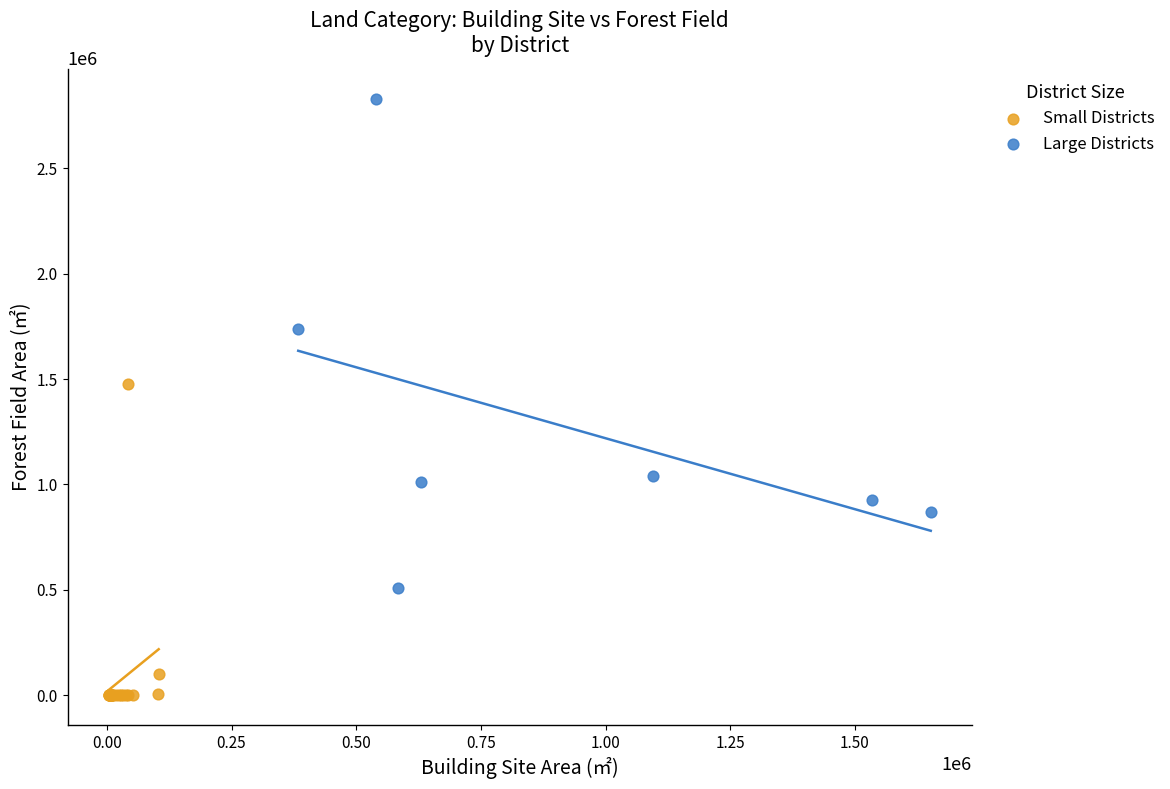

Which series contains the lowest Y value?

Small Districts